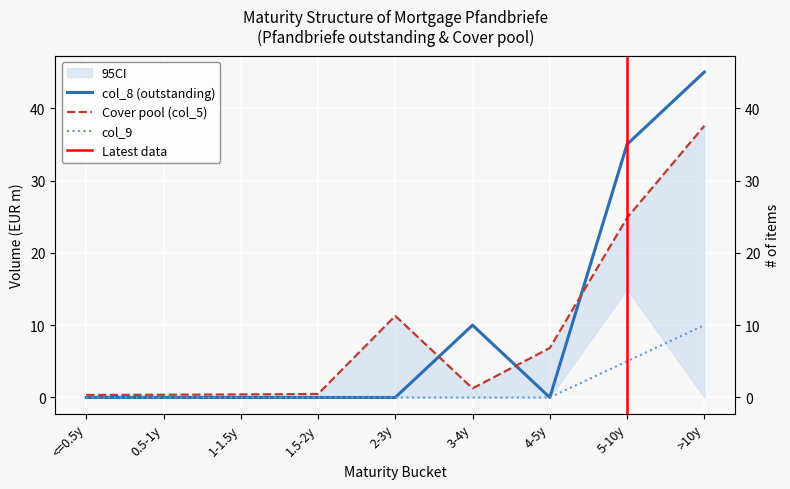

Reading right to left, list all the values displayed in this chart.

Cover pool (col_5): 37.6	24.8	6.8	1.3	11.3	0.5	0.4	0.4	0.3
col_8: 45.0	35.0	0.0	10.0	0.0	0.0	0.0	0.0	0.0
col_9: 10.0	5.0	0.0	0.0	0.0	0.0	0.0	0.0	0.0